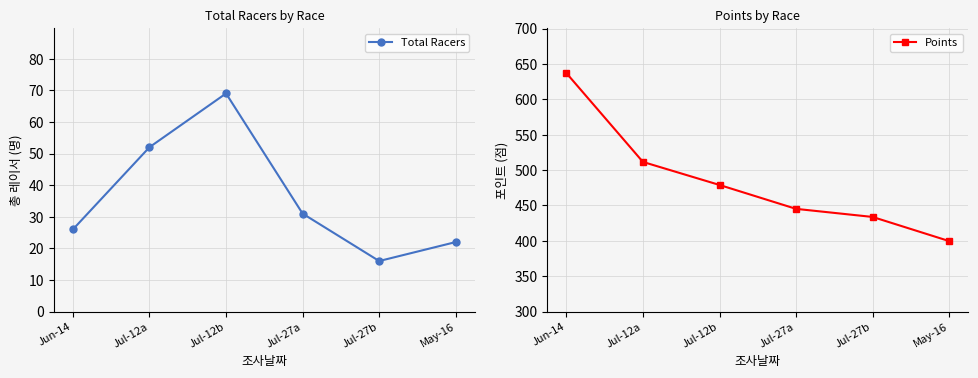

Does the chart have visible grid lines?

Yes